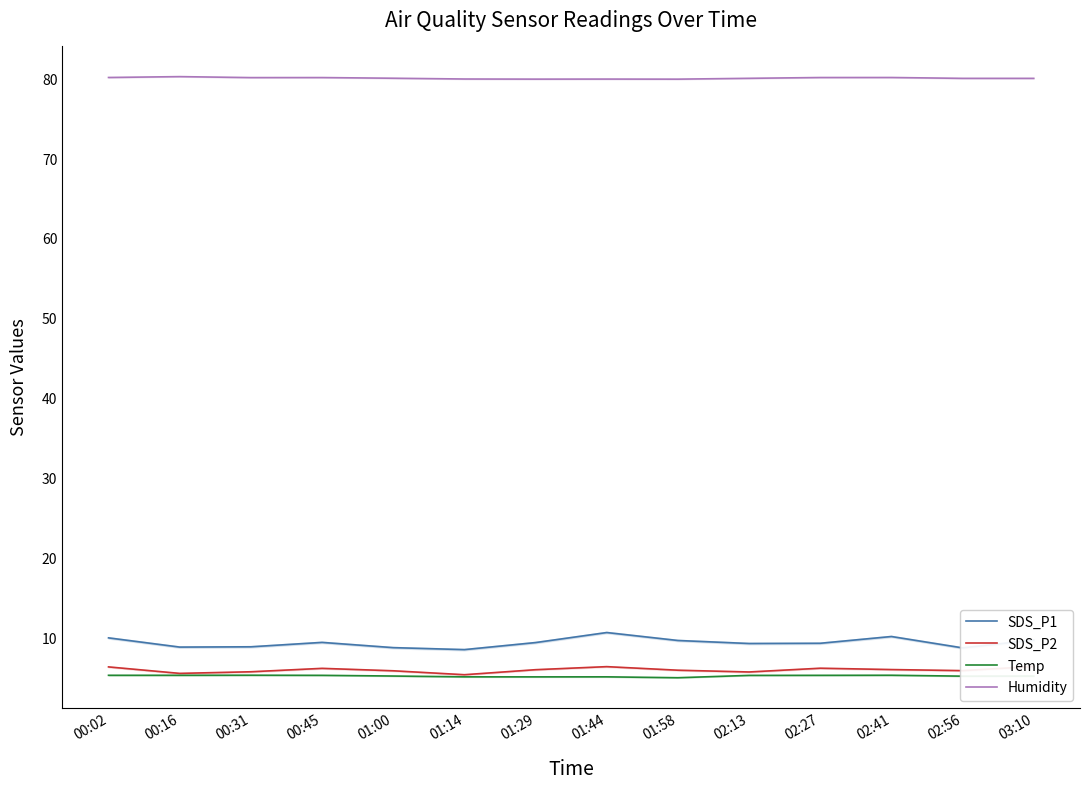

How many values in the SDS_P1 series exceed 9?

9